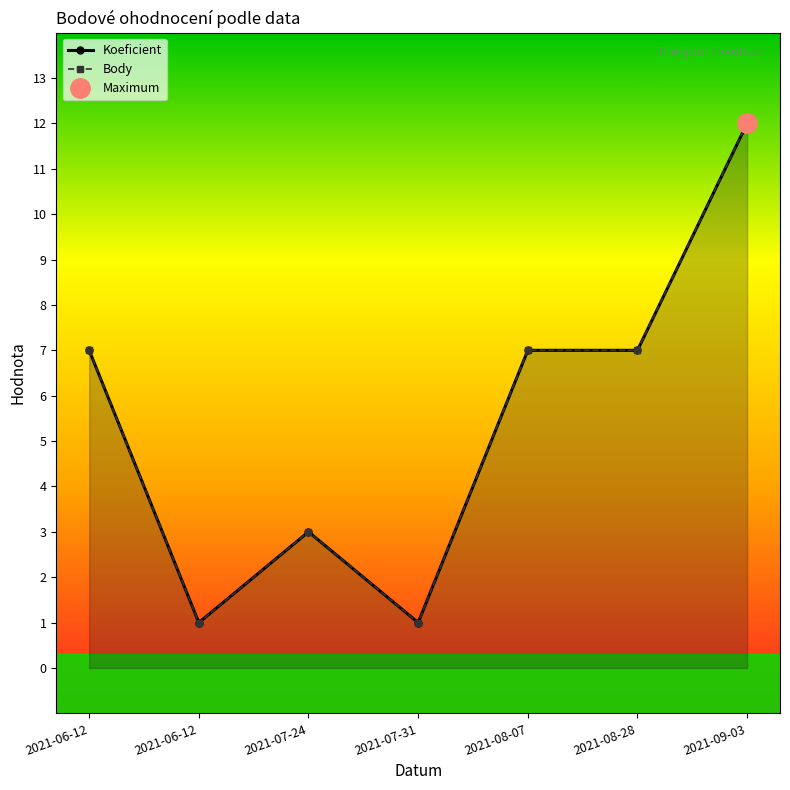

Reading left to right, transcribe all the data shown in this chart.

Koeficient: 7	1	3	1	7	7	12
Body: 7	1	3	1	7	7	12